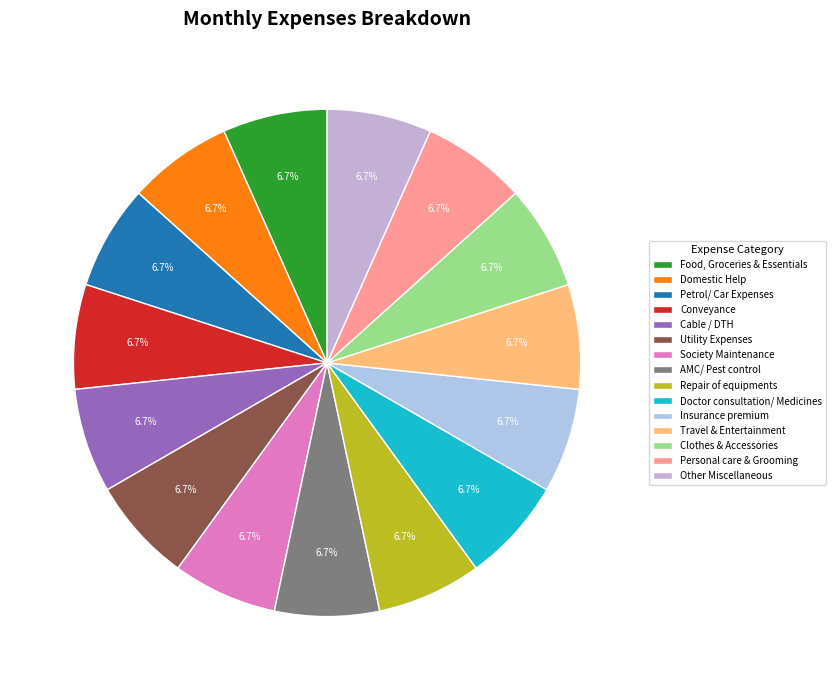

How many segments does this pie chart have?

15